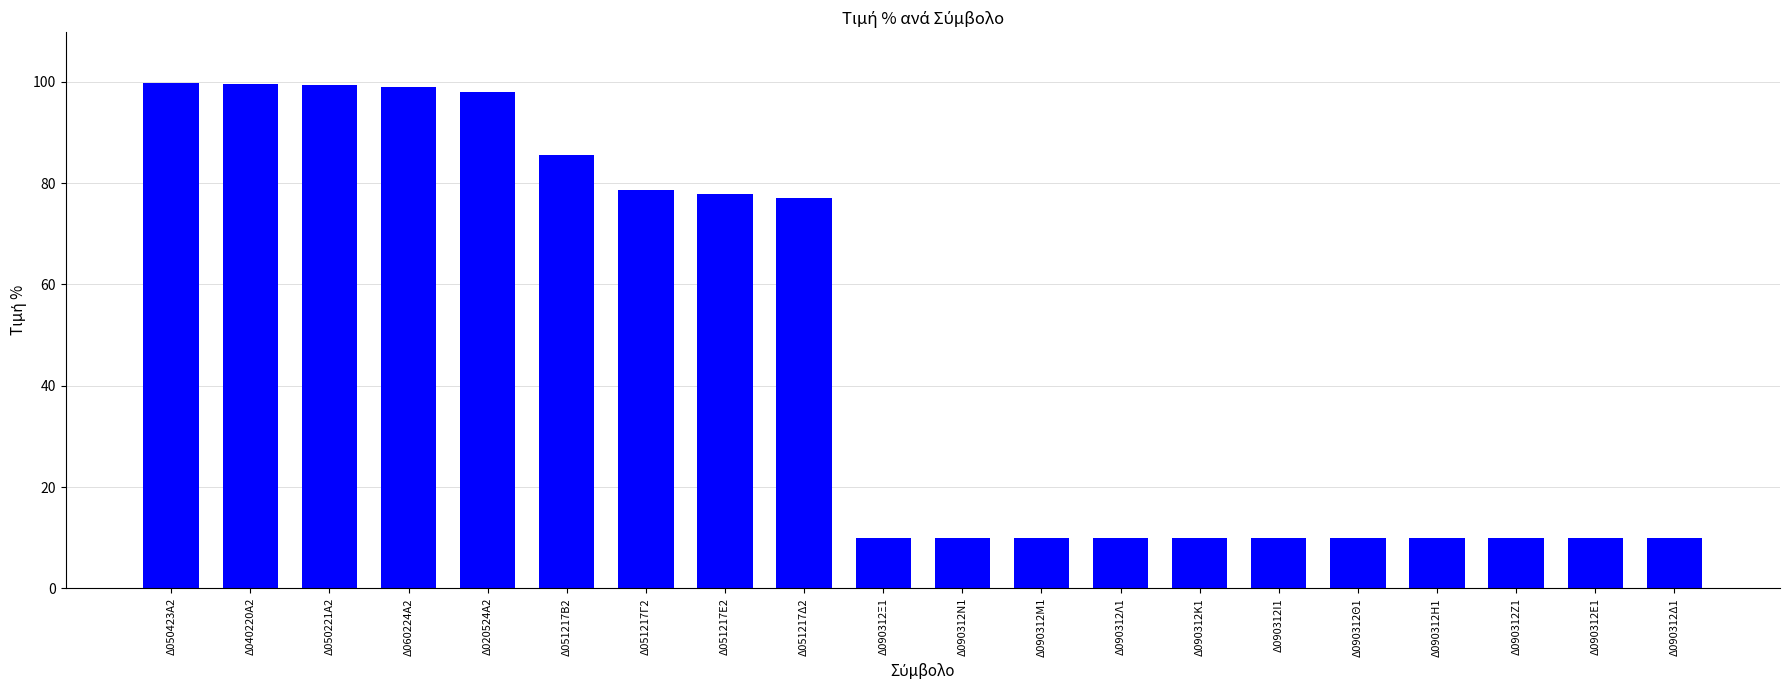

What is the smallest value displayed?

10.0